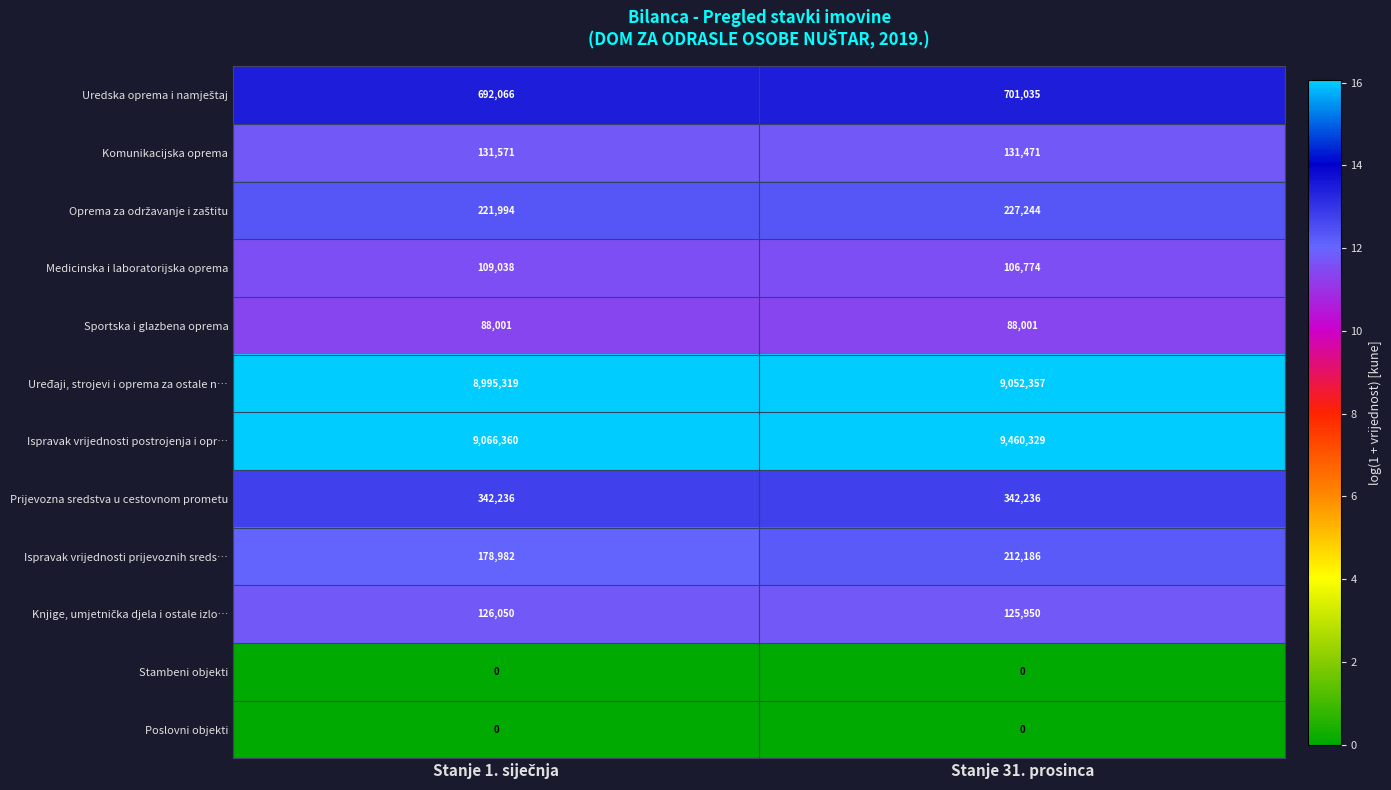

The Sportska i glazbena oprema series shows 131716 at Stanje 31. prosinca. True or false?

False